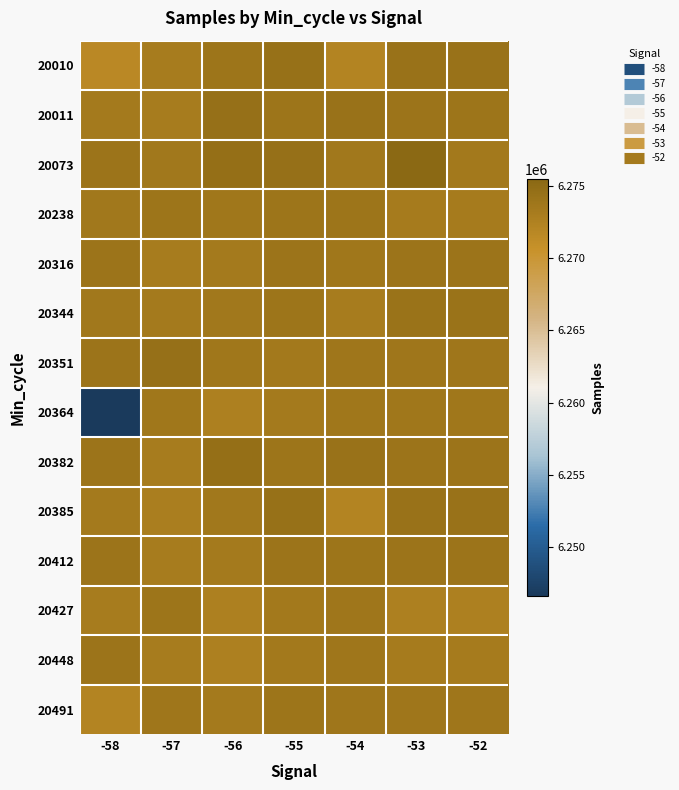

What is the spread (max minus min) of values at -57?

1553